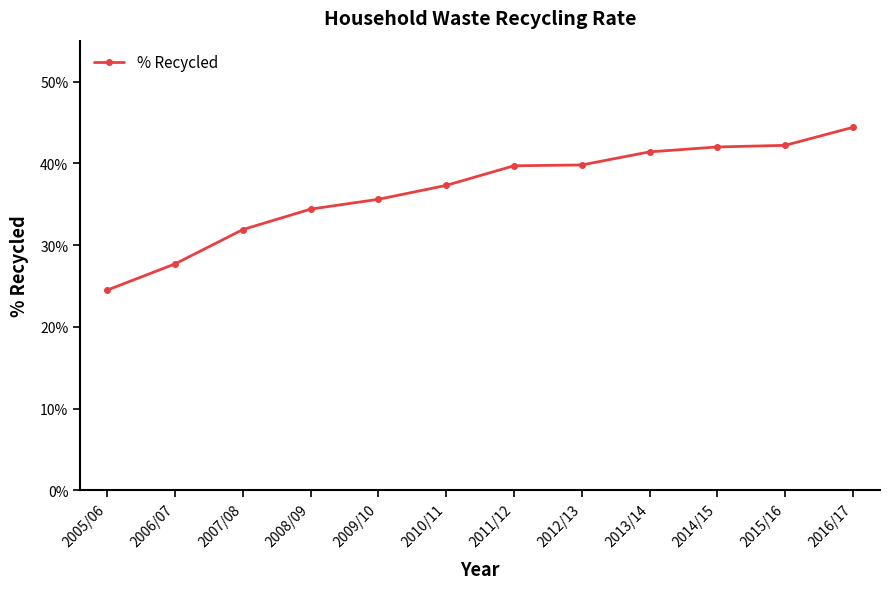

What is the minimum value shown in the chart?

0.2